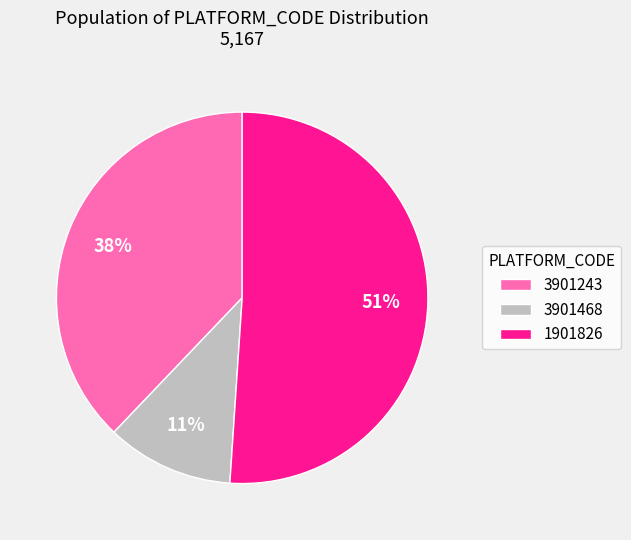

To the nearest percent, what is the average slice percentage?

33%